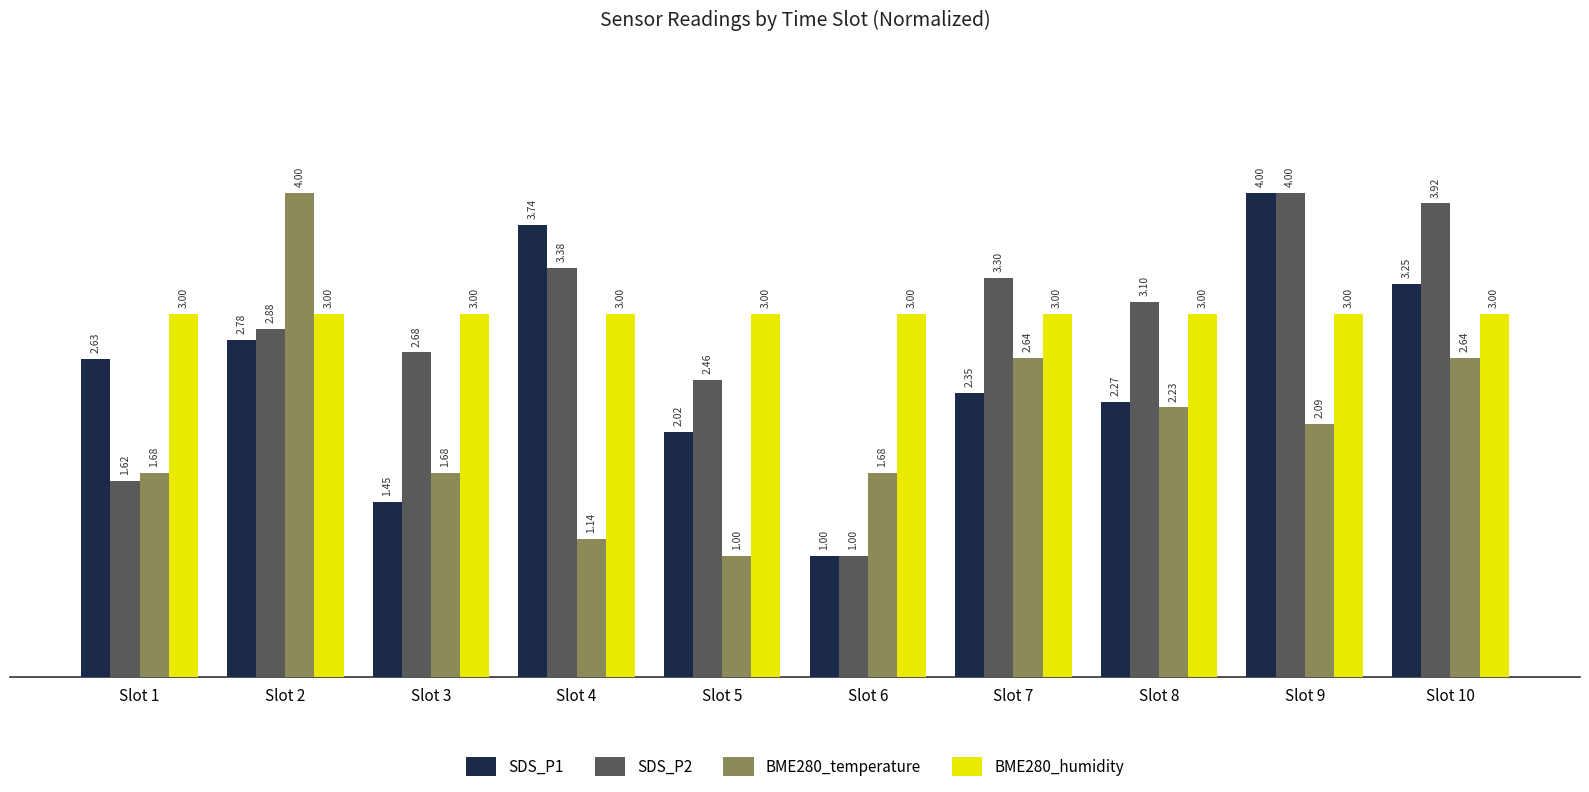

Rank the categories by SDS_P1 value from highest to lowest.

Slot 9, Slot 4, Slot 10, Slot 2, Slot 1, Slot 7, Slot 8, Slot 5, Slot 3, Slot 6